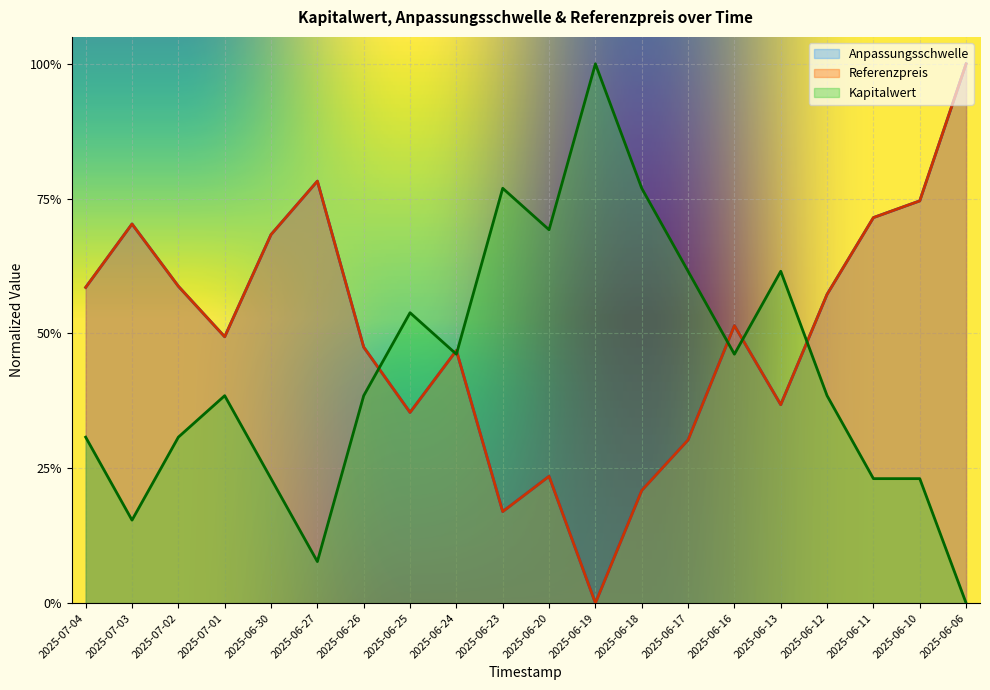

At which category does Kapitalwert reach its first local peak?

2025-07-01